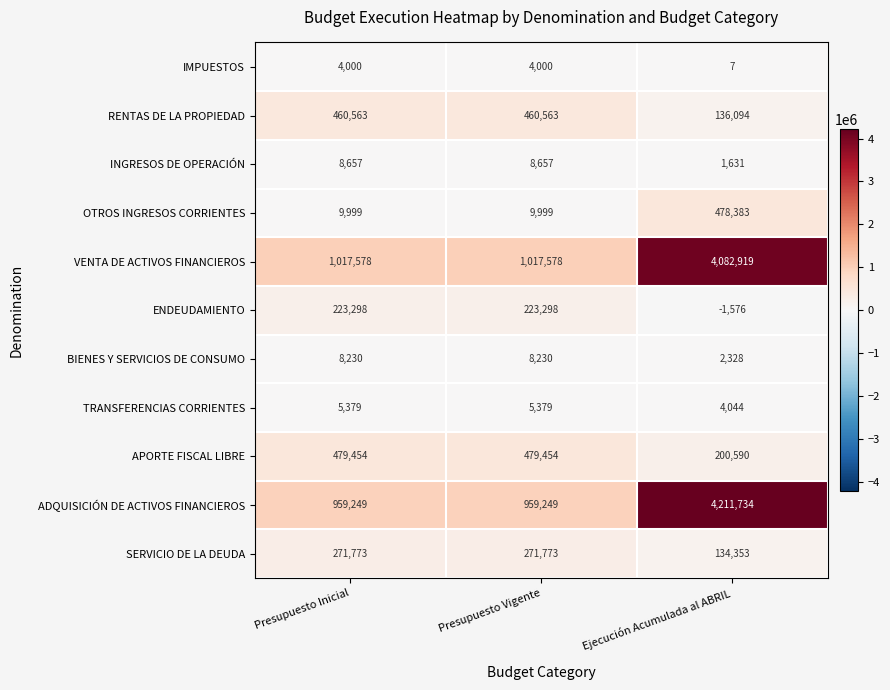

What is the sum of all IMPUESTOS values?

8007